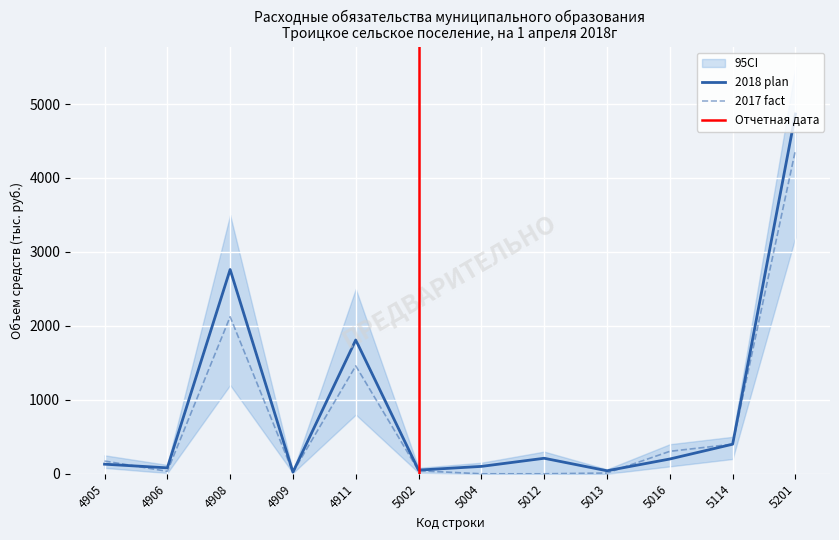

Is this an area chart (filled region under the line)?

No